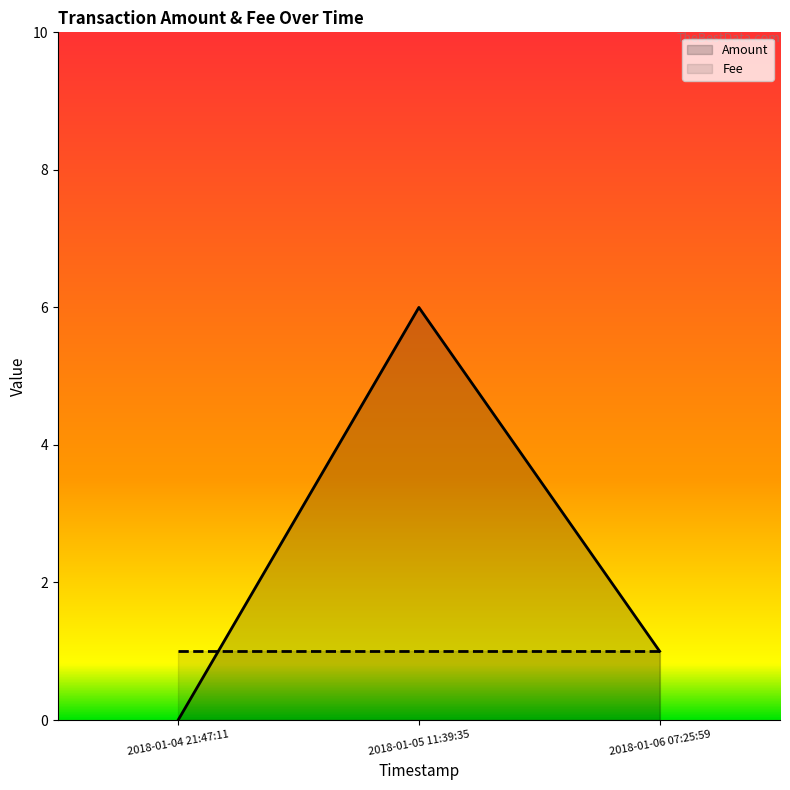

Where does the Amount series first go above 1?

2018-01-05 11:39:35